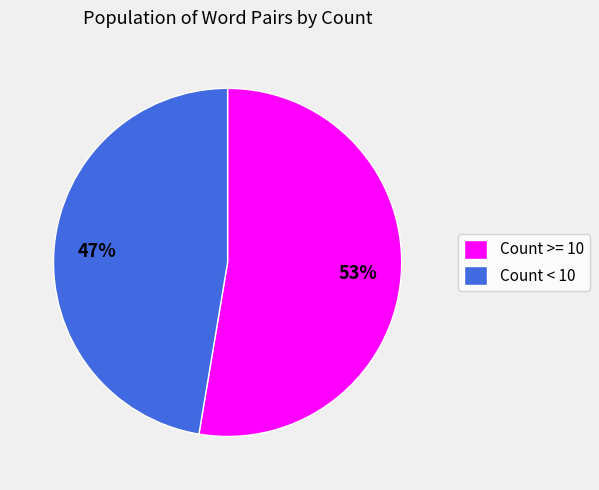

To the nearest percent, what portion does Count >= 10 represent?

53%